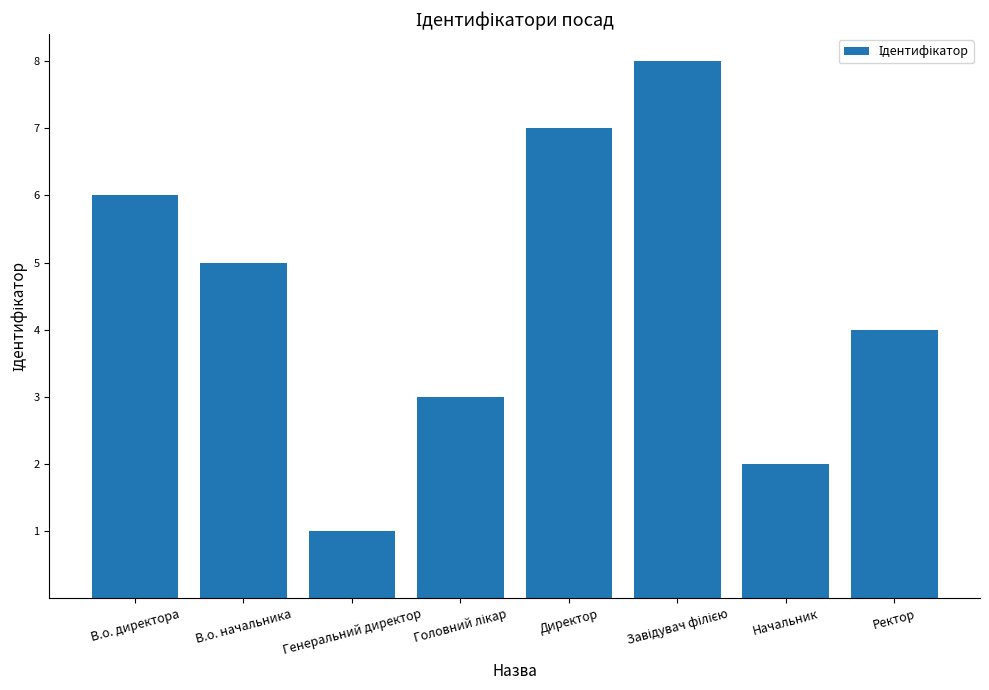

Reading left to right, what are all the values shown in this chart?

6	5	1	3	7	8	2	4